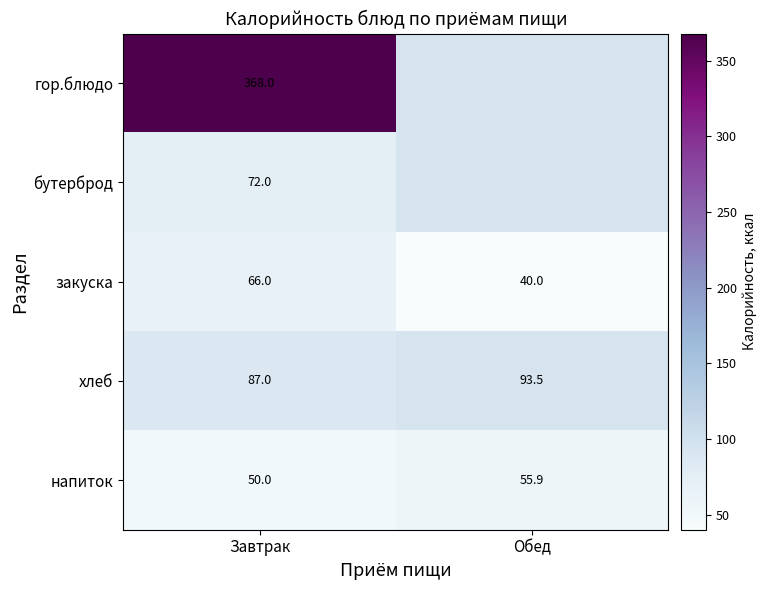

Rank the series at Завтрак from highest to lowest value.

гор.блюдо, хлеб, бутерброд, закуска, напиток